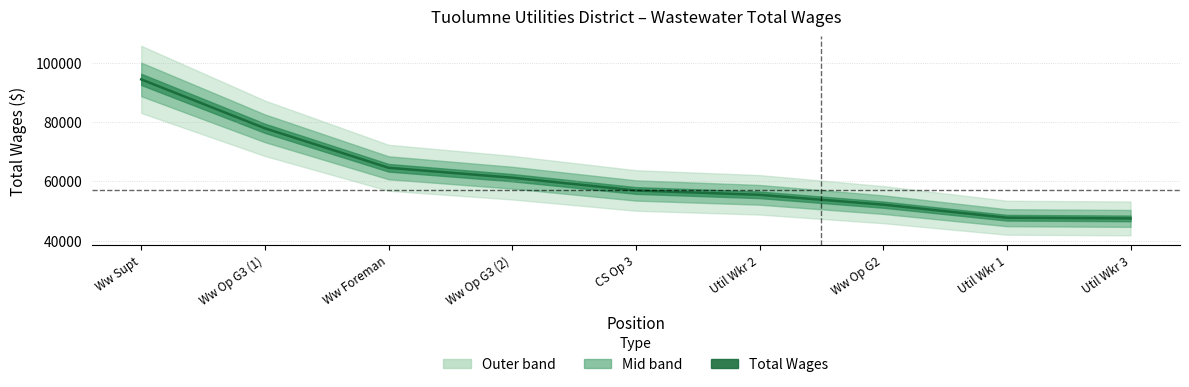

What is the change in value from Util Wkr 2 to Ww Op G2?

-3312